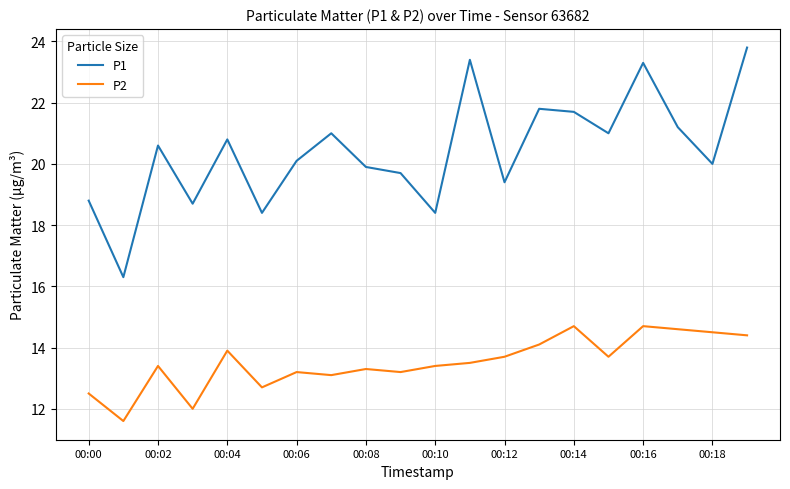

Which series has the largest total across all categories?

P1